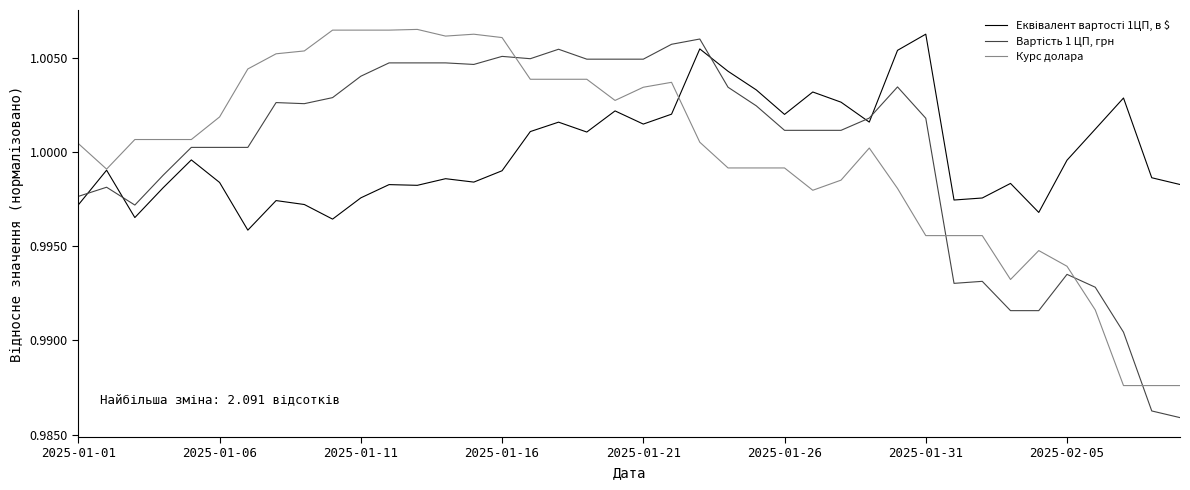

True or false: Курс долара and Вартість 1 ЦП, грн intersect in this chart.

True